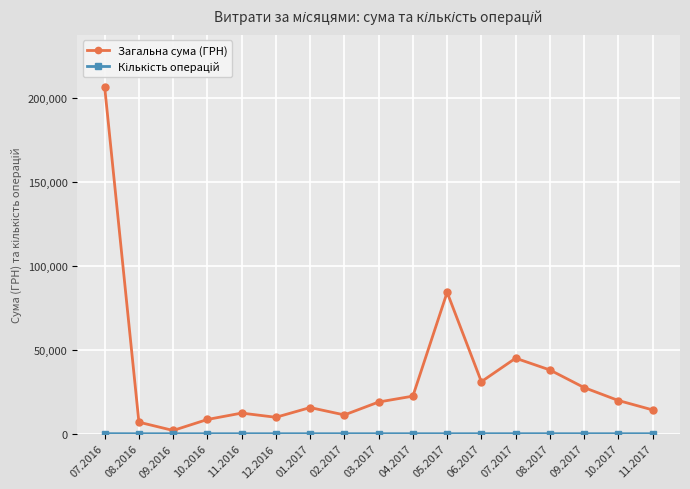

At which label does Загальна сума (ГРН) first exceed 18900?

07.2016